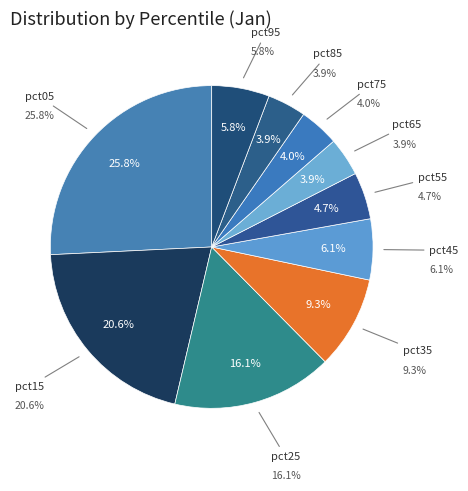

True or false: pct25 accounts for 25% of the total.

False